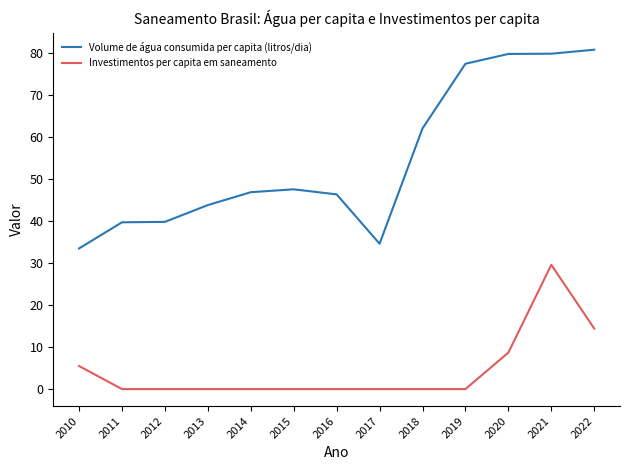

At 2020, list the series in order from largest to smallest.

Volume de água consumida per capita (litros/dia), Investimentos per capita em saneamento